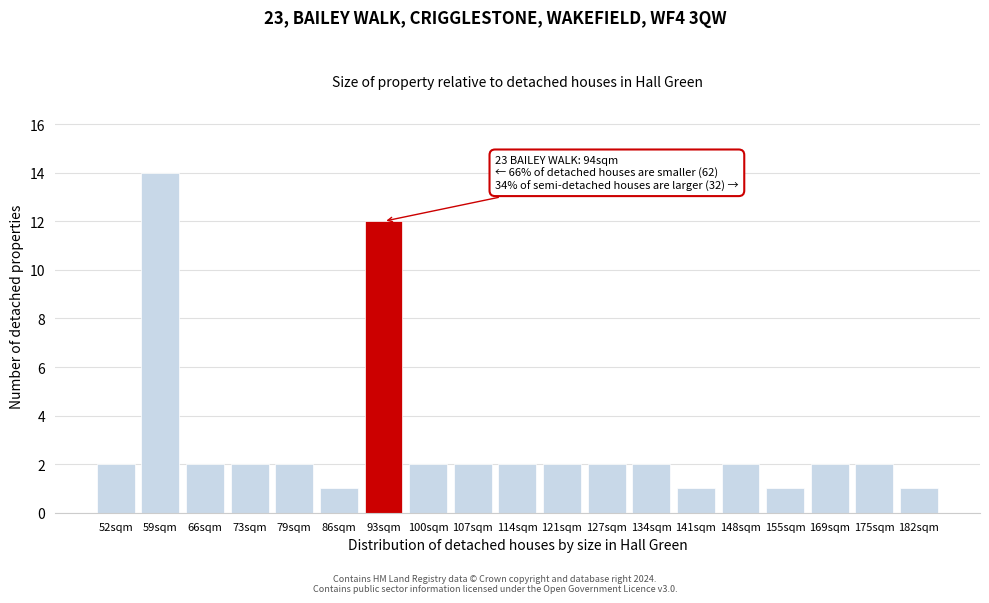

Reading left to right, list all the values displayed in this chart.

2	14	2	2	2	1	12	2	2	2	2	2	2	1	2	1	2	2	1